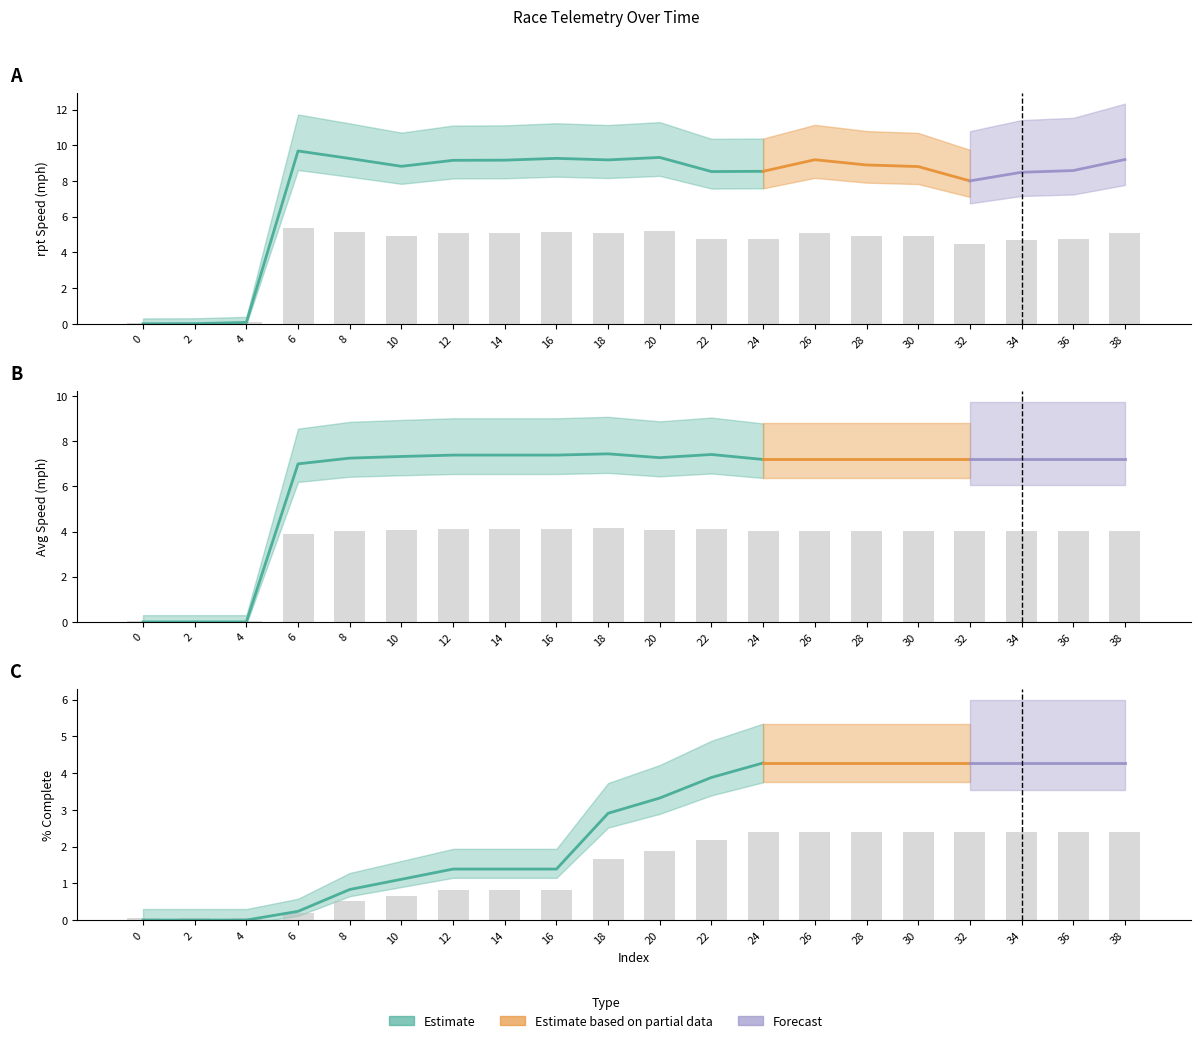

Reading left to right, list all the values displayed in this chart.

rptSpeed_mph: 0=0.1	2=0.1	4=0.1	6=5.4	8=5.1	10=4.9	12=5.1	14=5.1	16=5.1	18=5.1	20=5.2	22=4.7	24=4.8	26=5.1	28=4.9	30=4.9	32=4.5	34=4.7	36=4.8	38=5.1
avgspeed_mph: 0=0.1	2=0.1	4=0.1	6=3.9	8=4.0	10=4.1	12=4.1	14=4.1	16=4.1	18=4.1	20=4.0	22=4.1	24=4.0	26=4.0	28=4.0	30=4.0	32=4.0	34=4.0	36=4.0	38=4.0
percentComplete: 0=0.1	2=0.1	4=0.1	6=0.2	8=0.5	10=0.7	12=0.8	14=0.8	16=0.8	18=1.6	20=1.9	22=2.2	24=2.4	26=2.4	28=2.4	30=2.4	32=2.4	34=2.4	36=2.4	38=2.4